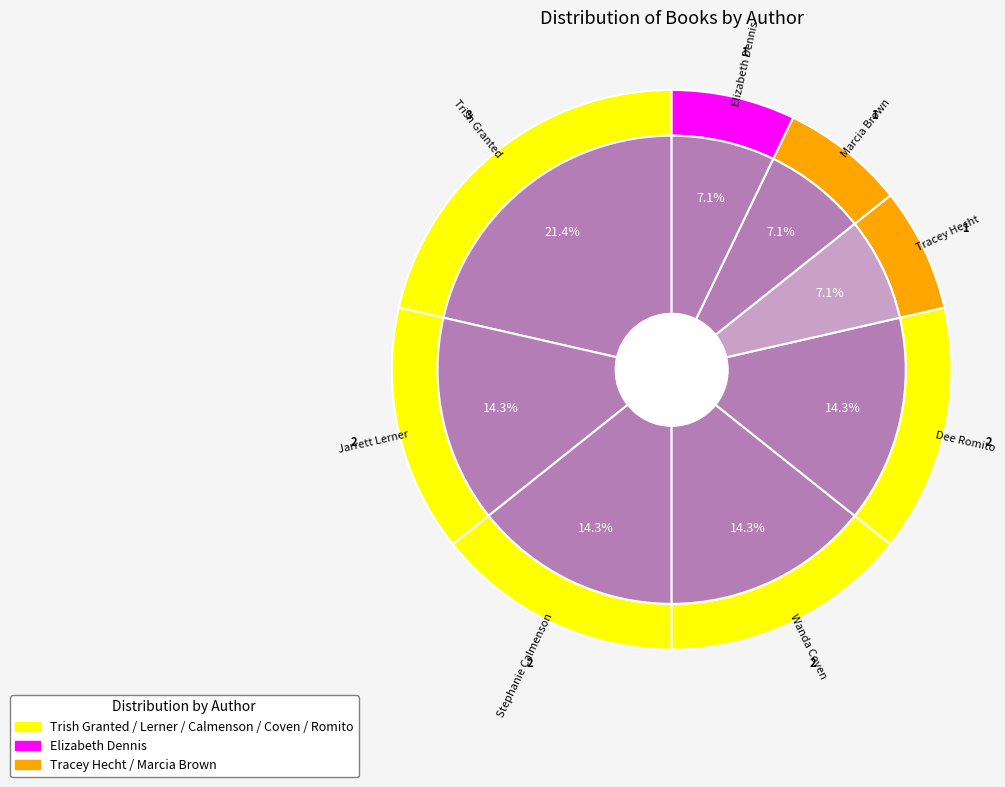

Rank the categories by value from lowest to highest.

Tracey Hecht, Marcia Brown, Elizabeth Dennis, Jarrett Lerner, Stephanie Calmenson, Wanda Coven, Dee Romito, Trish Granted